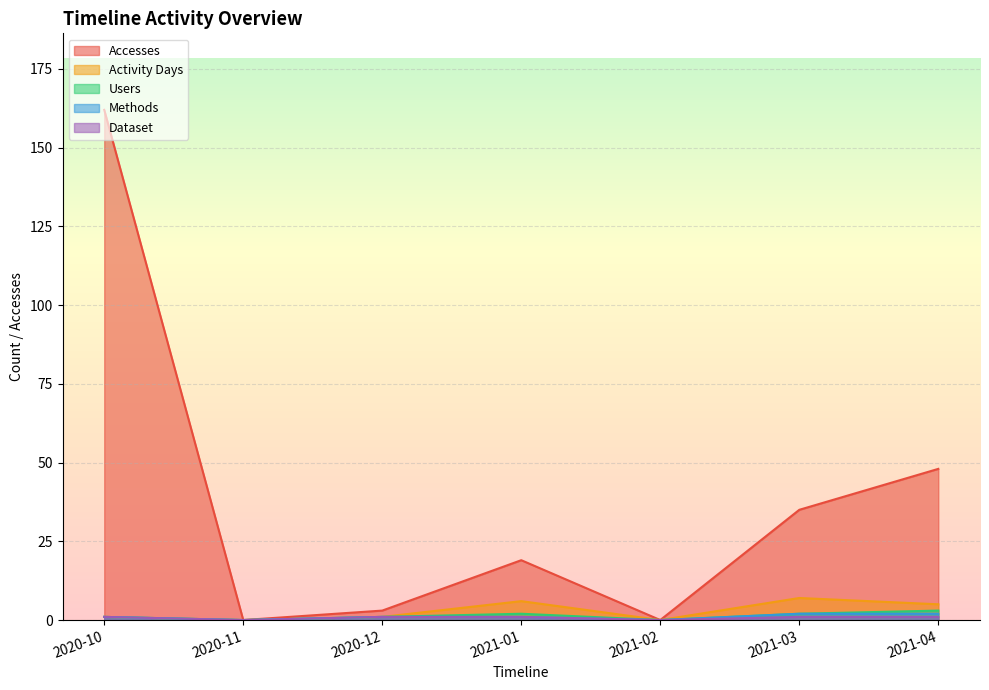

At which label does Users first exceed 1?

2021-01